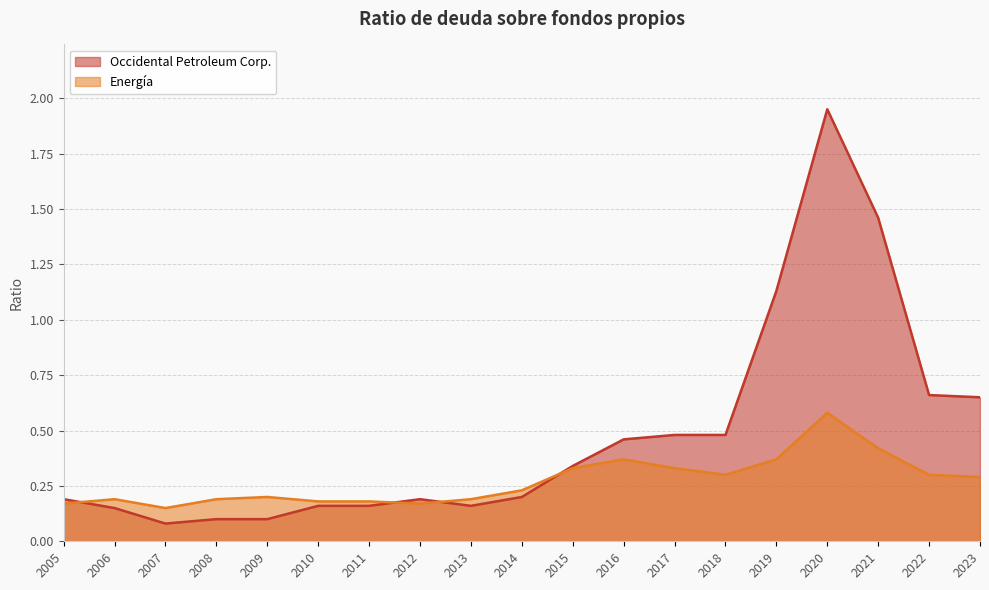

What are all the series names shown in the legend?

Occidental Petroleum Corp., Energía